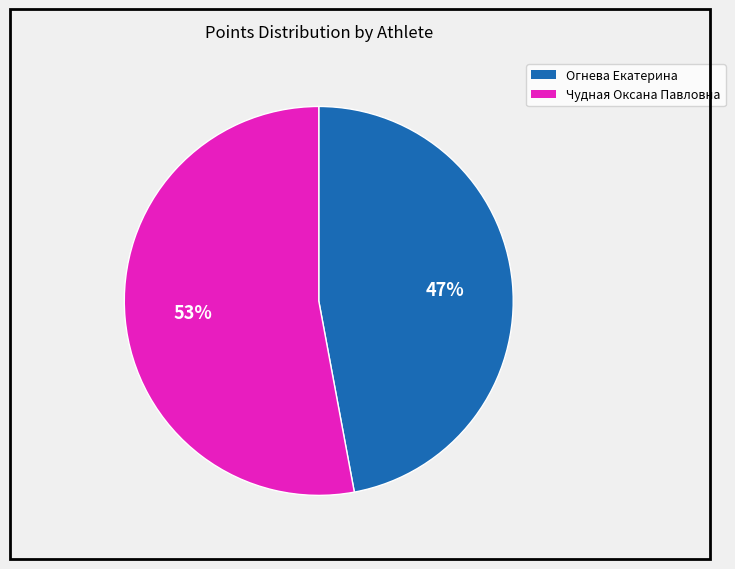

To the nearest percent, what is the difference between the Огнева Екатерина and Чудная Оксана Павловна slice percentages?

6%